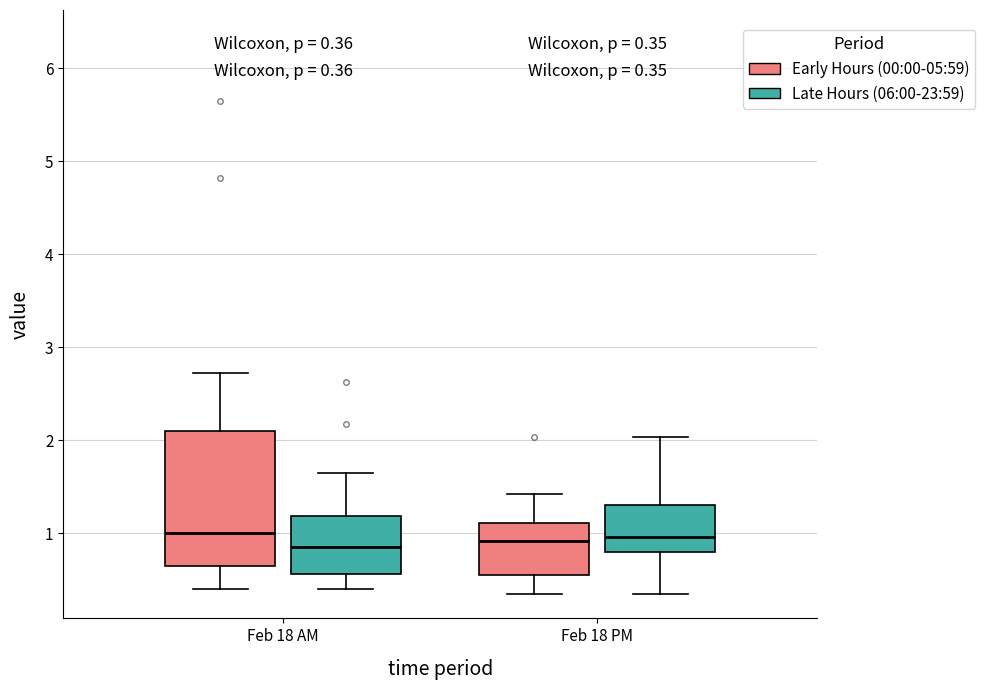

Comparing the boxes themselves (not the whiskers), which one is the tallest?

Feb 18 AM (Early Hours (00:00-05:59))